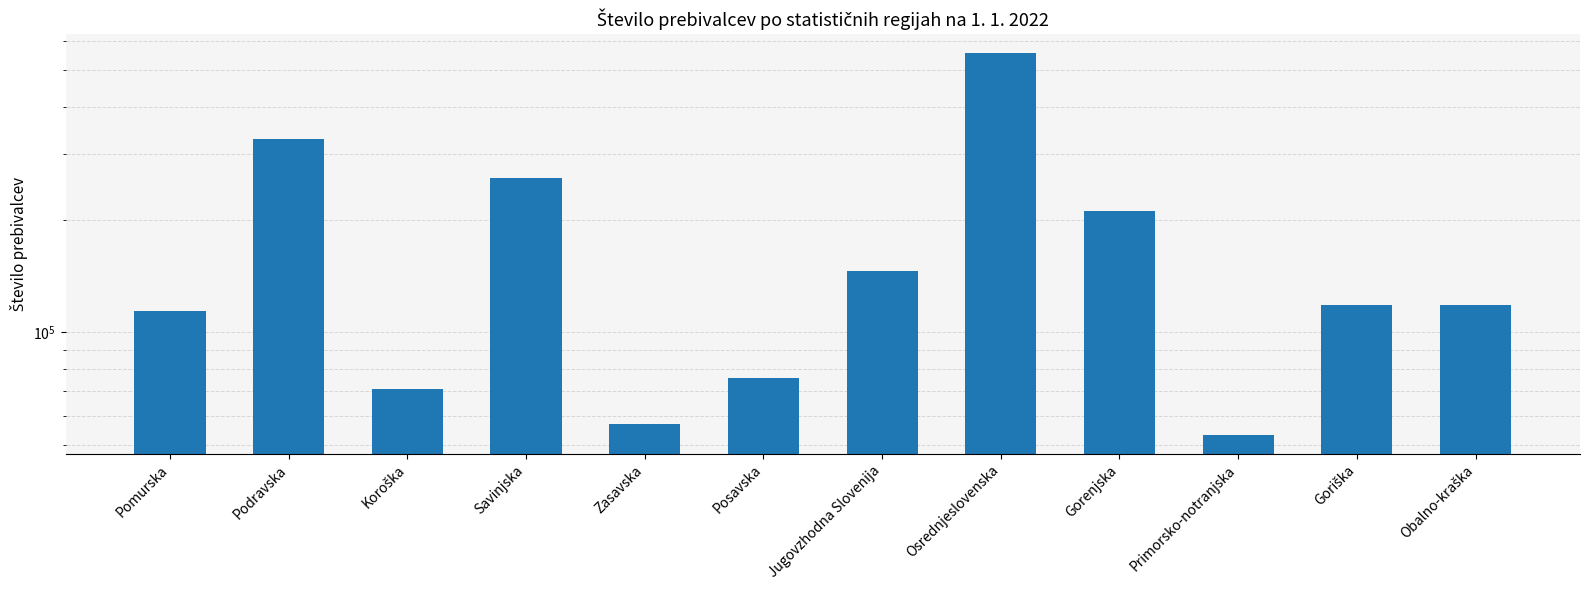

List the labels in order of value, largest first.

Osrednjeslovenska, Podravska, Savinjska, Gorenjska, Jugovzhodna Slovenija, Obalno-kraška, Goriška, Pomurska, Posavska, Koroška, Zasavska, Primorsko-notranjska